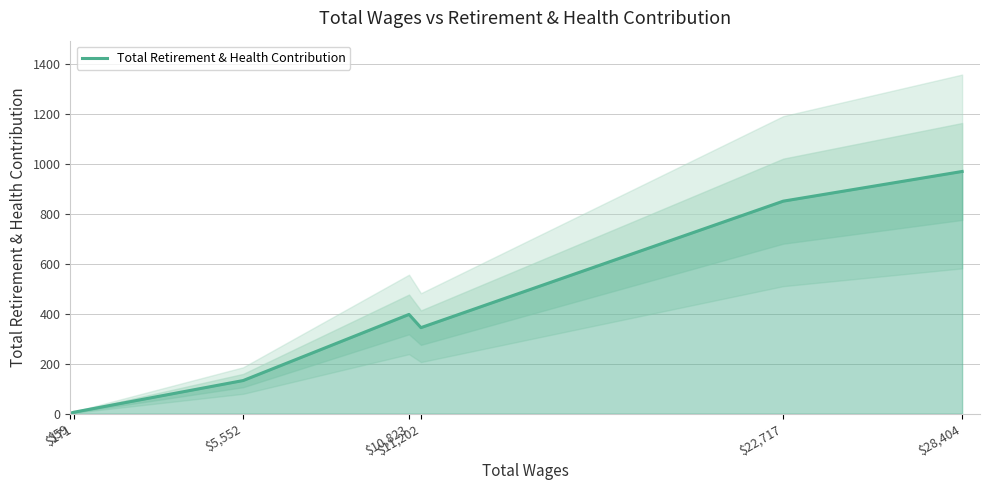

What is the difference between the maximum and minimum values?

969